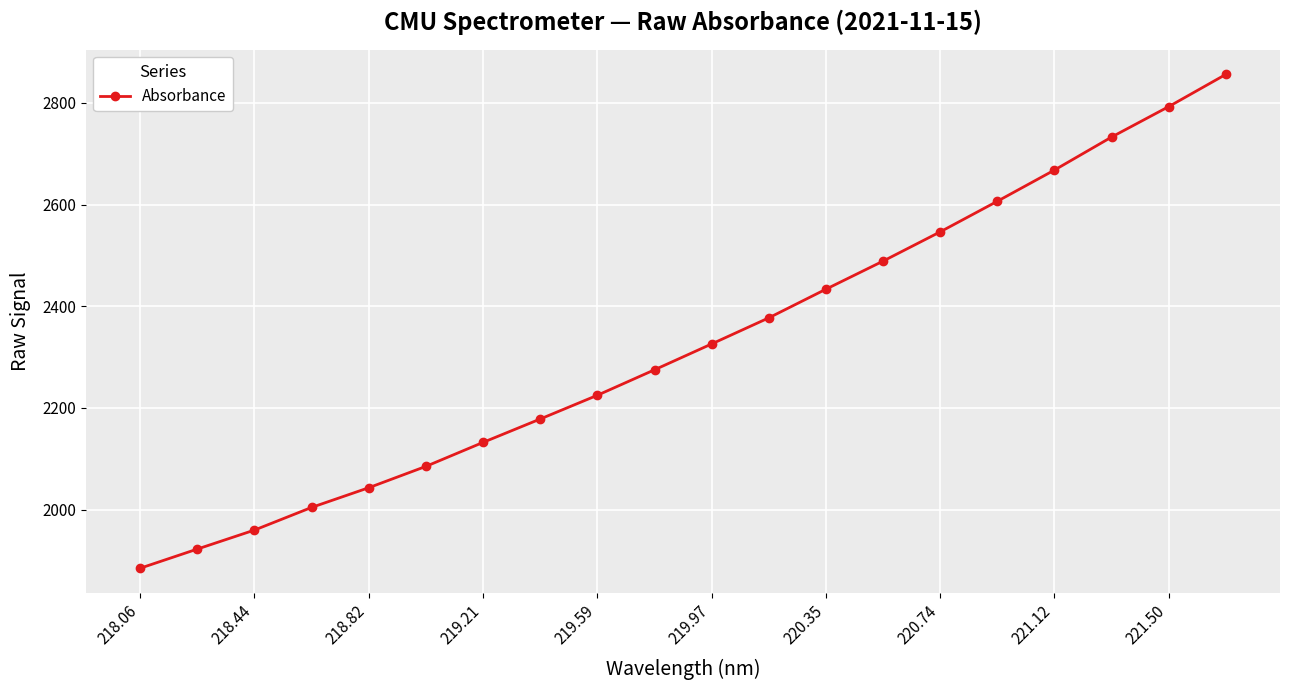

What is the sum of all values?

46540.2